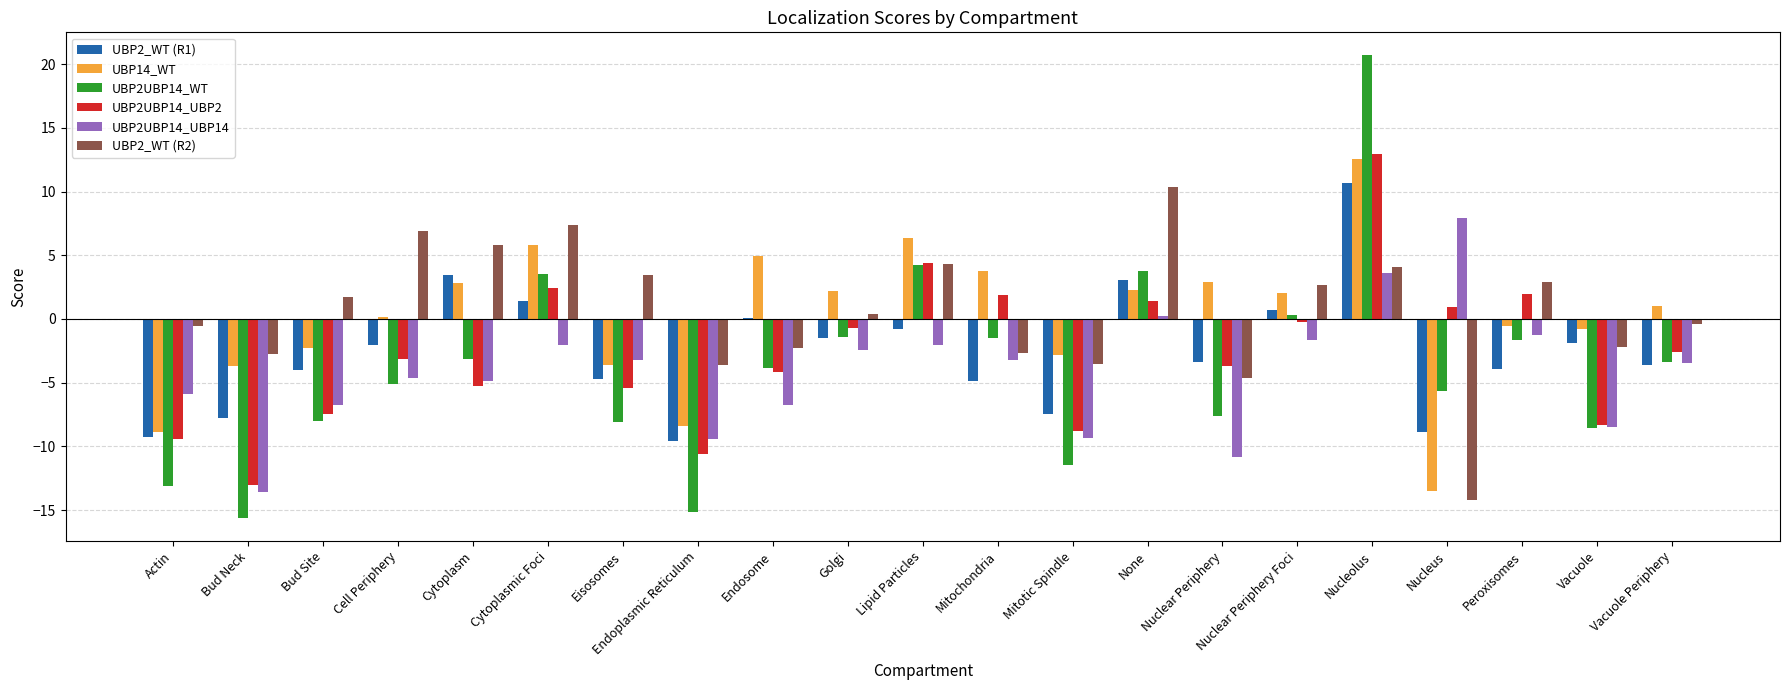

Is it true that UBP2_WT (R2) equals 3.0 at Cytoplasm?

False